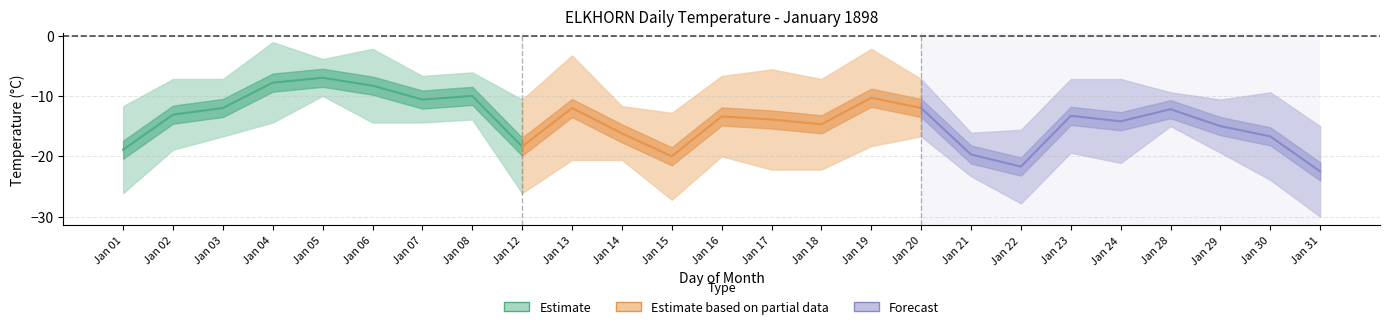

Which series has the largest total across all categories?

Estimate